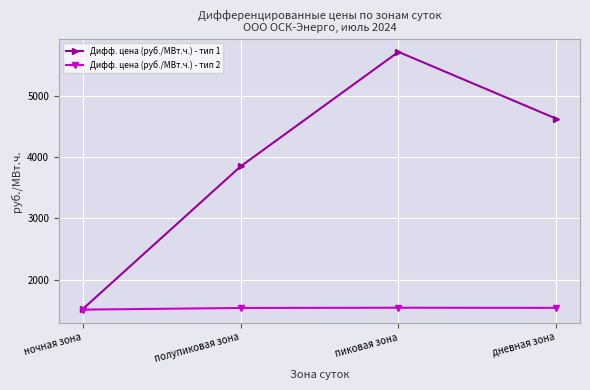

In Дифф. цена (руб./МВт.ч.) - тип 1, how many points are higher than both neighbors (excluding endpoints)?

1